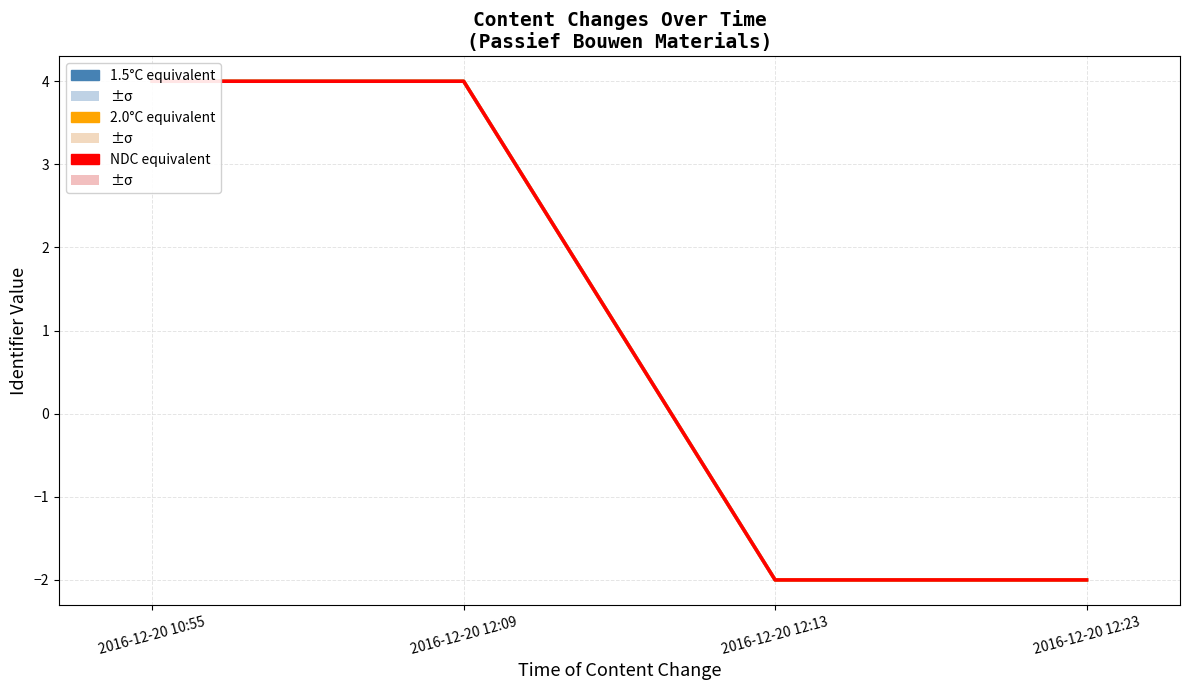

Rank the series by their maximum value, from lowest to highest.

1.5°C equivalent, 2.0°C equivalent, NDC equivalent